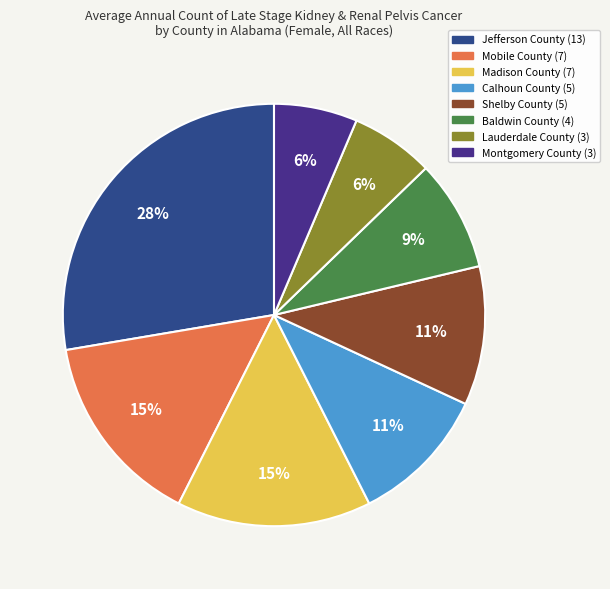

Does Montgomery County represent more than half of the total?

No